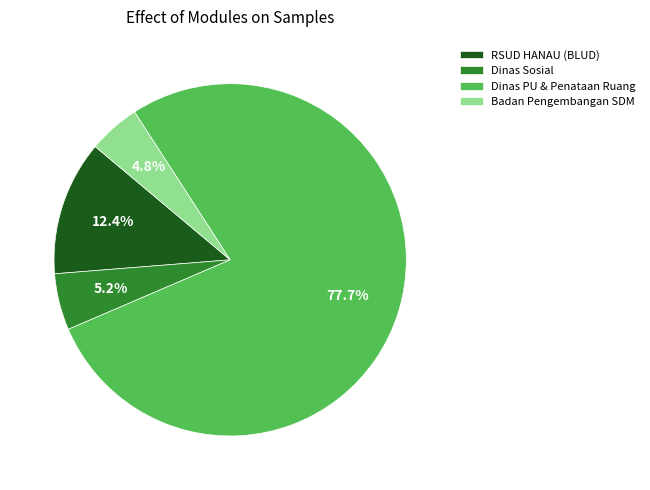

What percentage is the RSUD HANAU (BLUD) slice, to the nearest percent?

12%